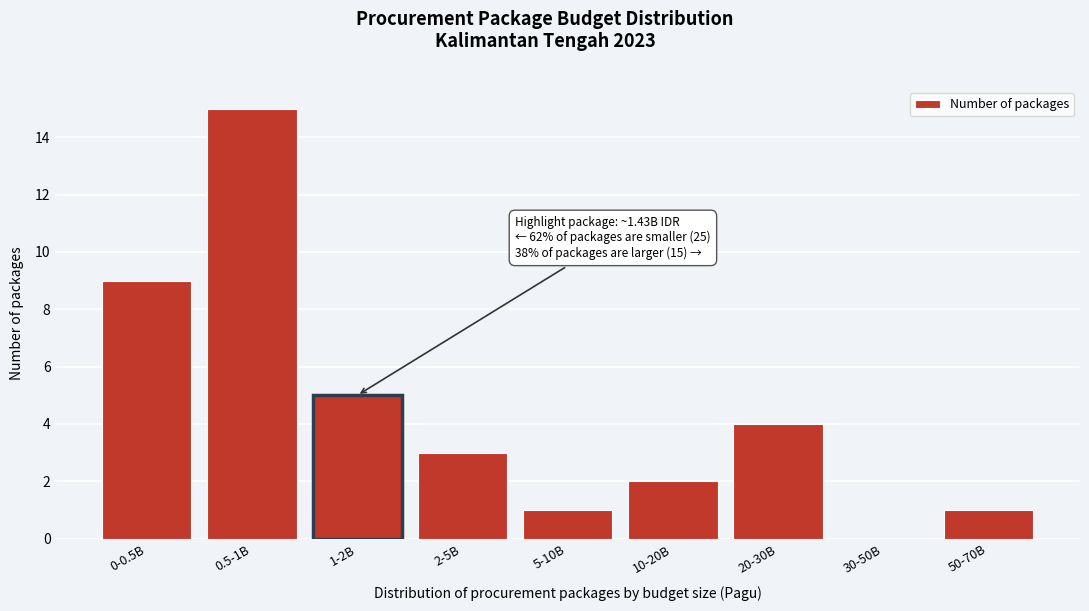

Reading left to right, transcribe all the data shown in this chart.

0-0.5B=9	0.5-1B=15	1-2B=5	2-5B=3	5-10B=1	10-20B=2	20-30B=4	30-50B=0	50-70B=1